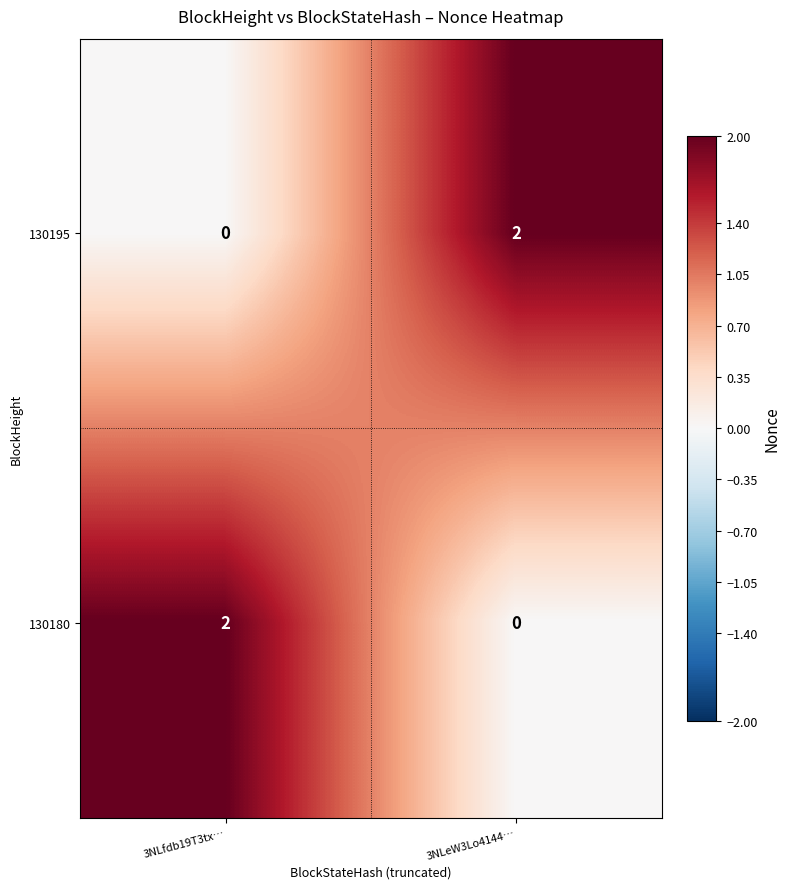

The 130180 series shows 2 at 3NLfdb19T3tx…. True or false?

True